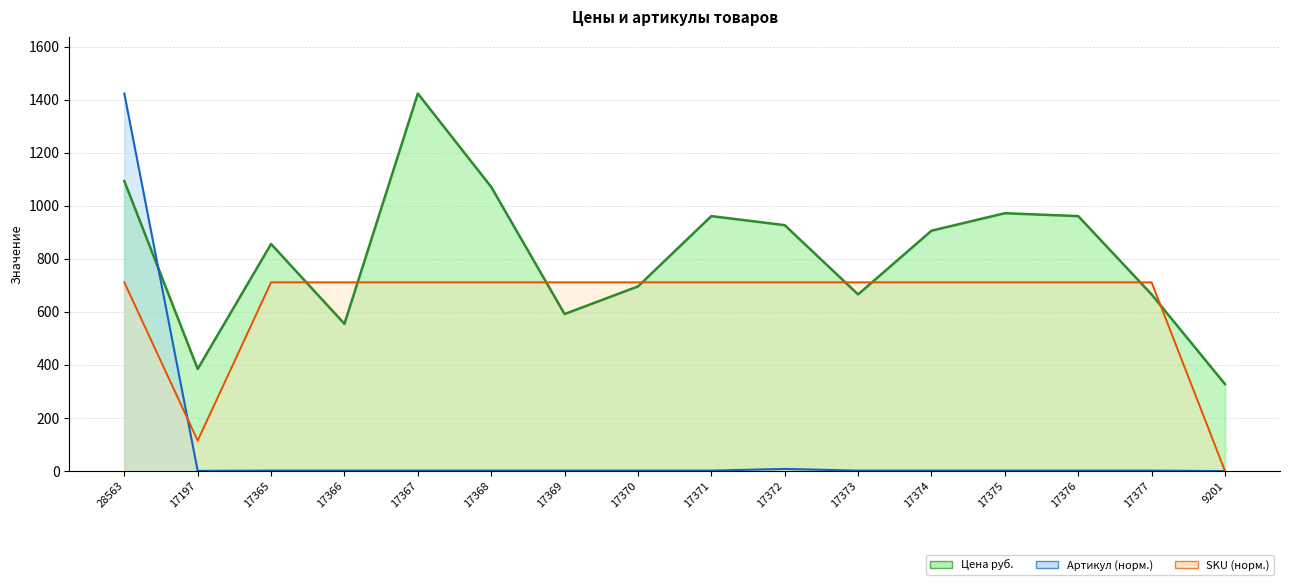

Which series has the largest range (max minus min)?

Артикул (норм.)